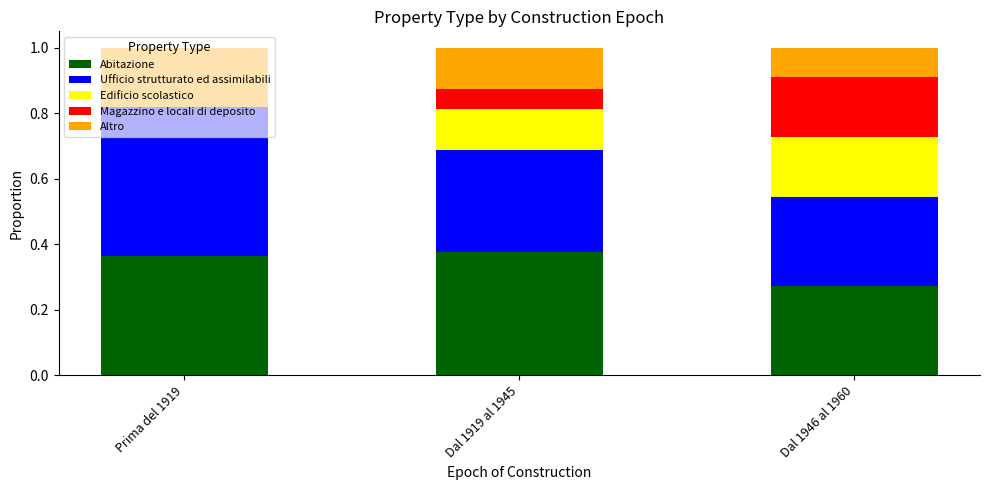

Count the number of categories in the chart.

3